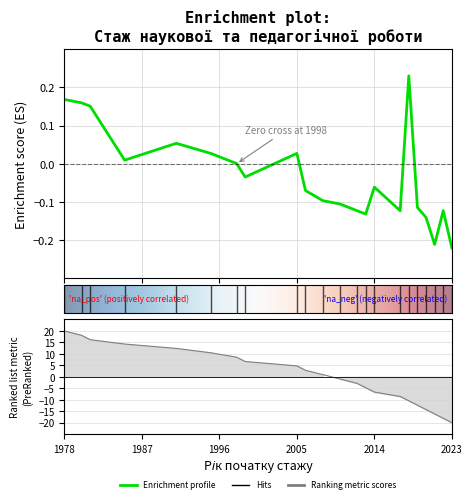

What is the value of the 12th point from the left?

-0.1